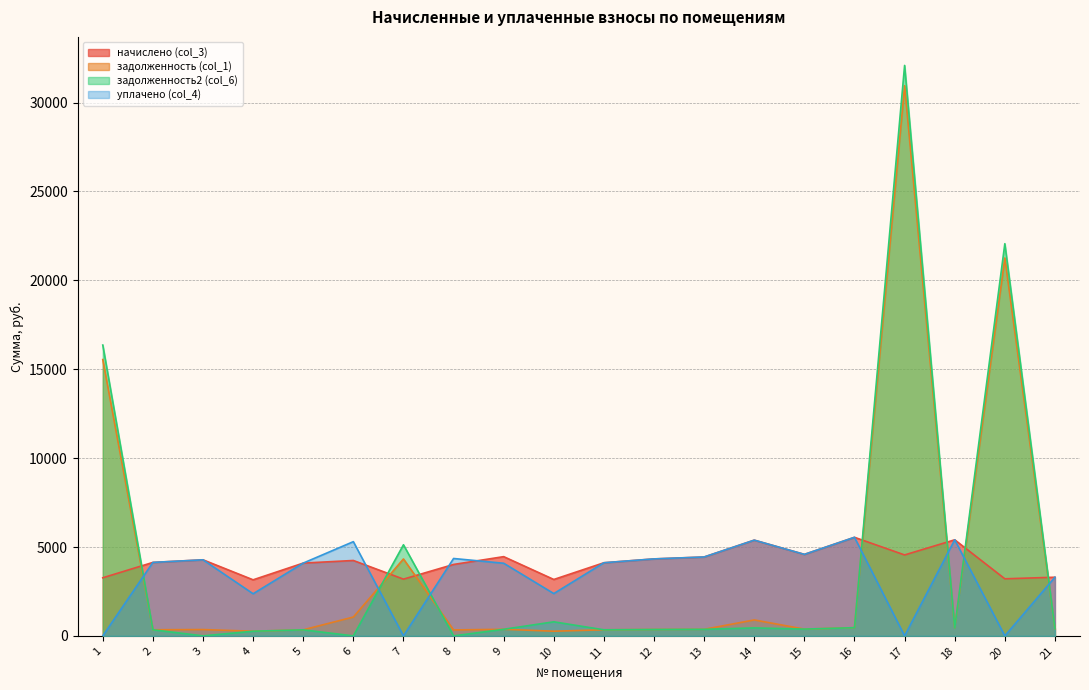

How many data points does each series have?

20